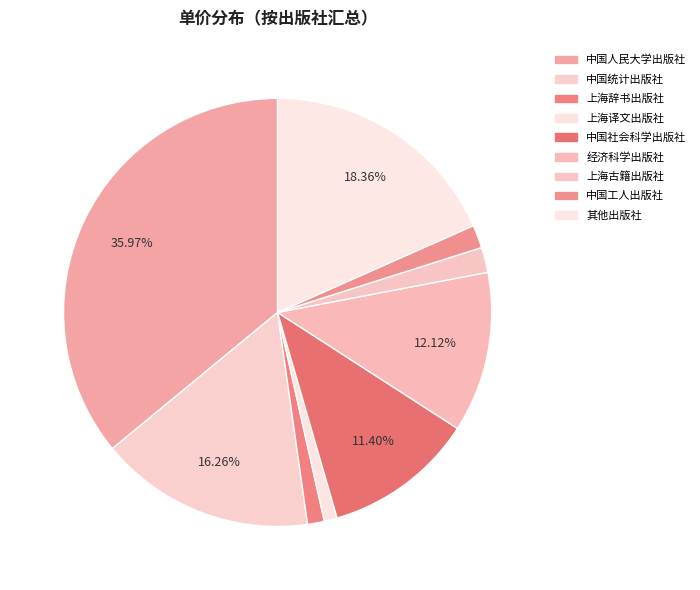

Is there any slice that represents more than half of the pie?

No